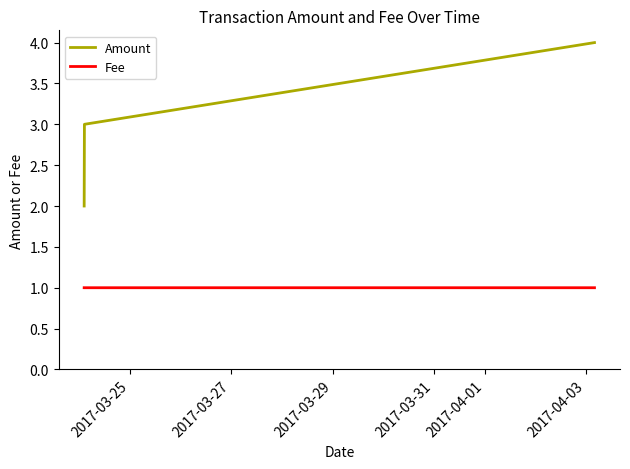

Which series has the largest total across all categories?

Amount